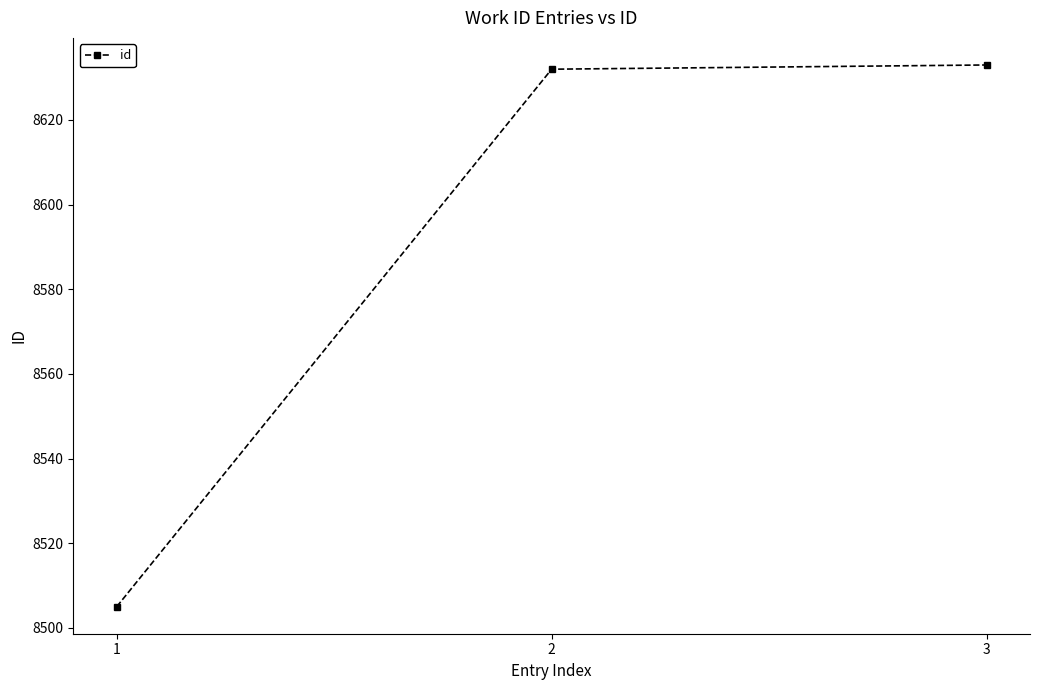

What is the value of the 3rd point from the left?

8633